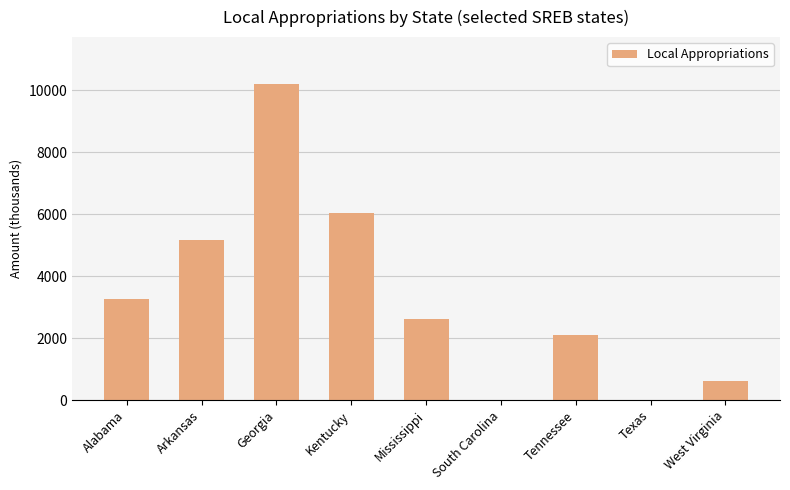

What is the change in value from Arkansas to Tennessee?

-3053.2